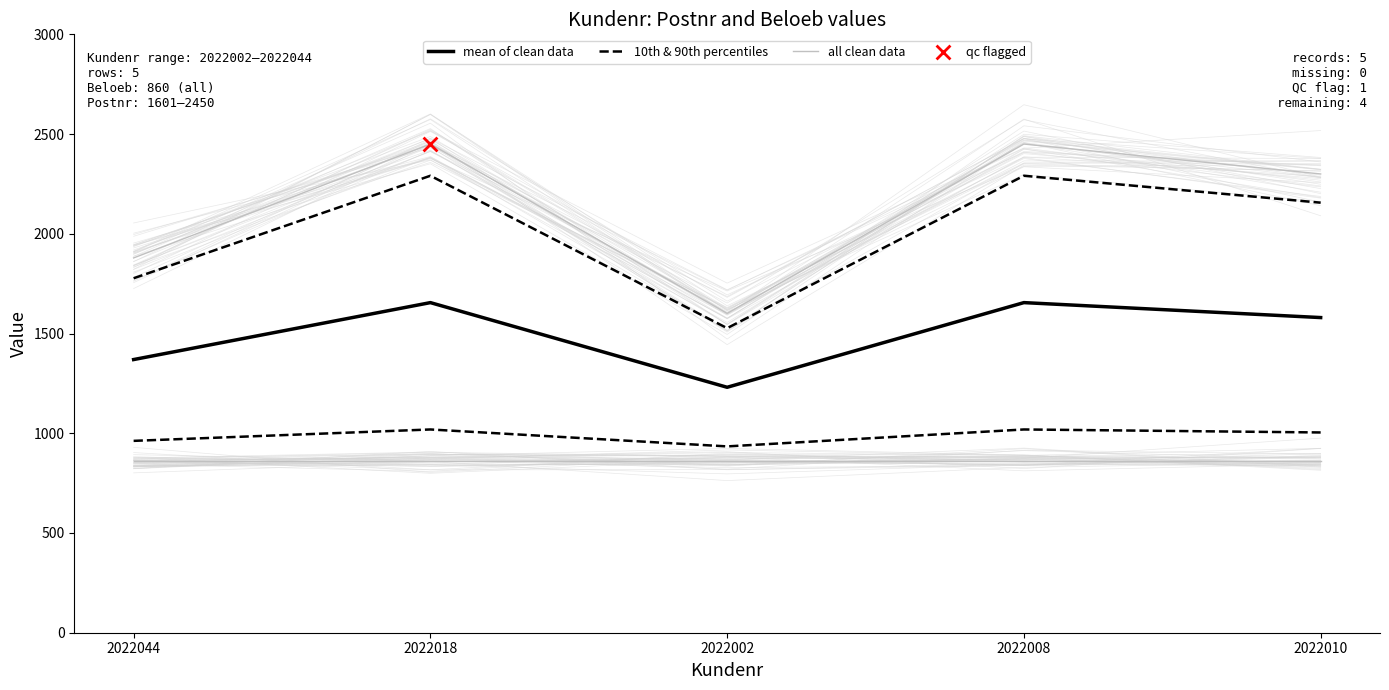

Which series reaches the minimum Y coordinate?

10th & 90th percentiles